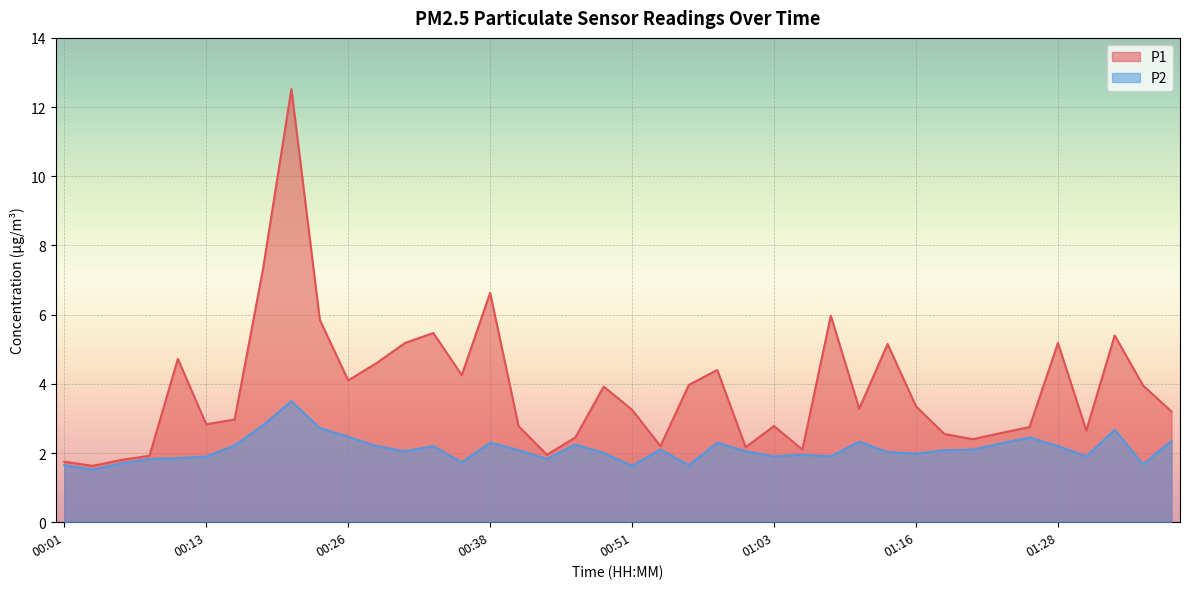

Where does the P2 series first go above 2?

00:16